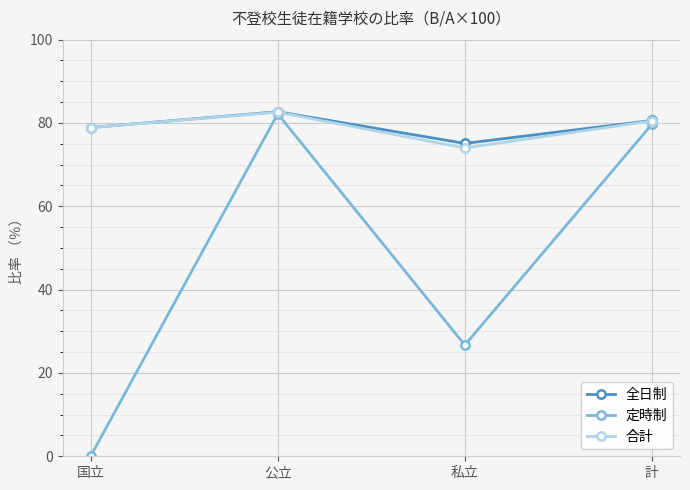

Reading left to right, extract all data points from this chart.

全日制: 国立=78.9	公立=82.7	私立=75.1	計=80.6
定時制: 国立=0.0	公立=82.2	私立=26.7	計=79.7
合計: 国立=78.9	公立=82.6	私立=74.0	計=80.5